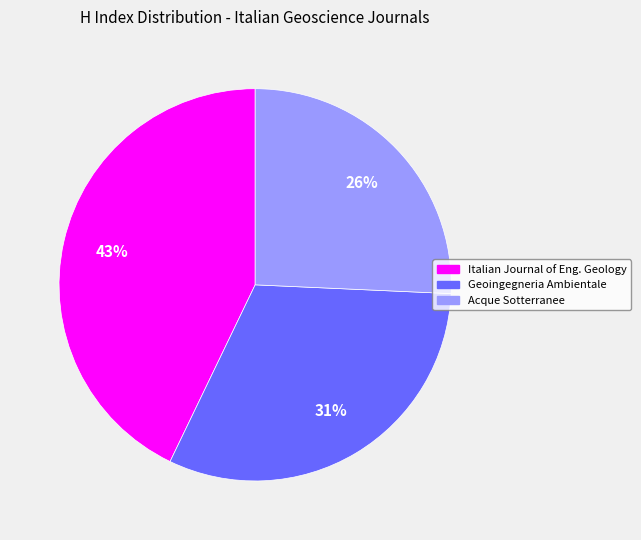

Does any single category account for the majority?

No